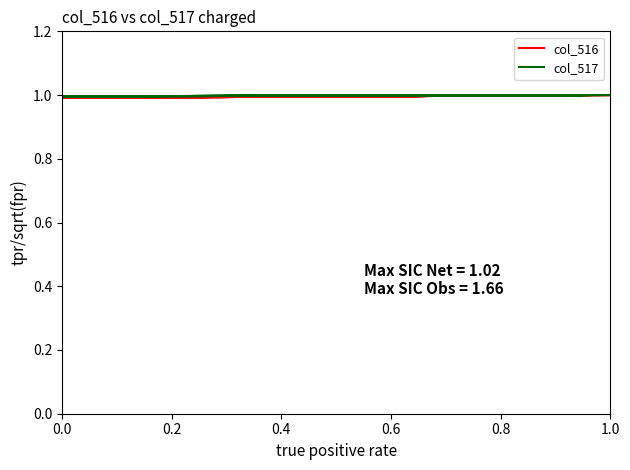

What is the value of the col_516 point at the 1st from the left?

1.0